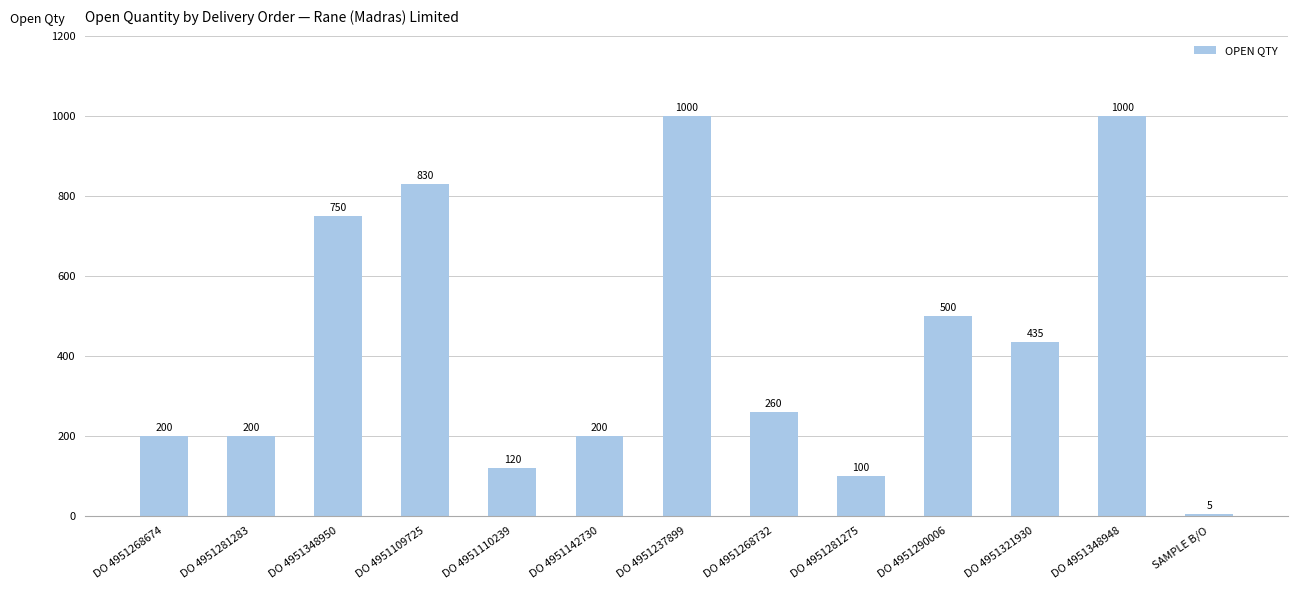

The value at DO 4951290006 is 271. True or false?

False